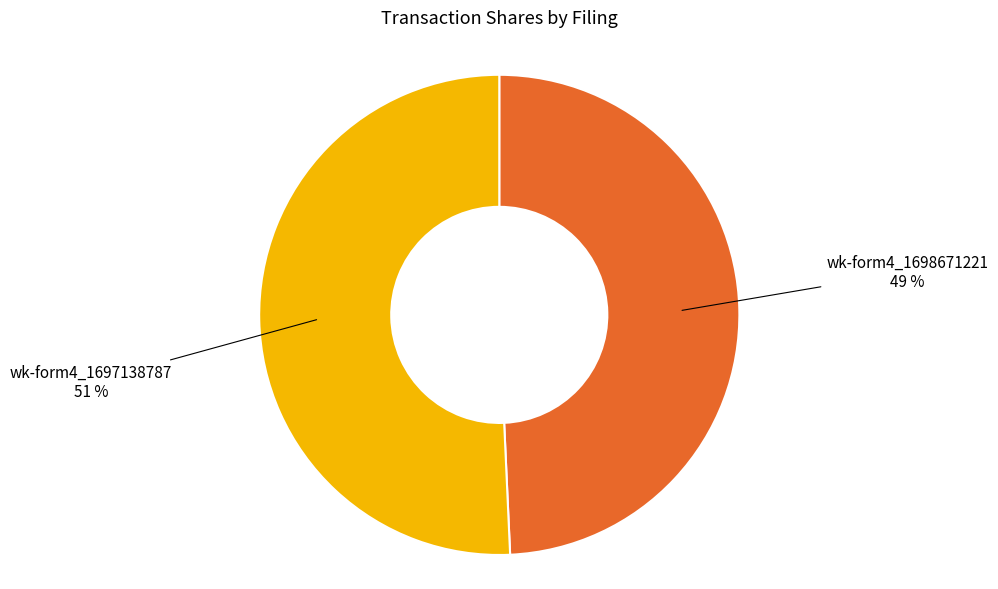

Does any single category account for the majority?

Yes